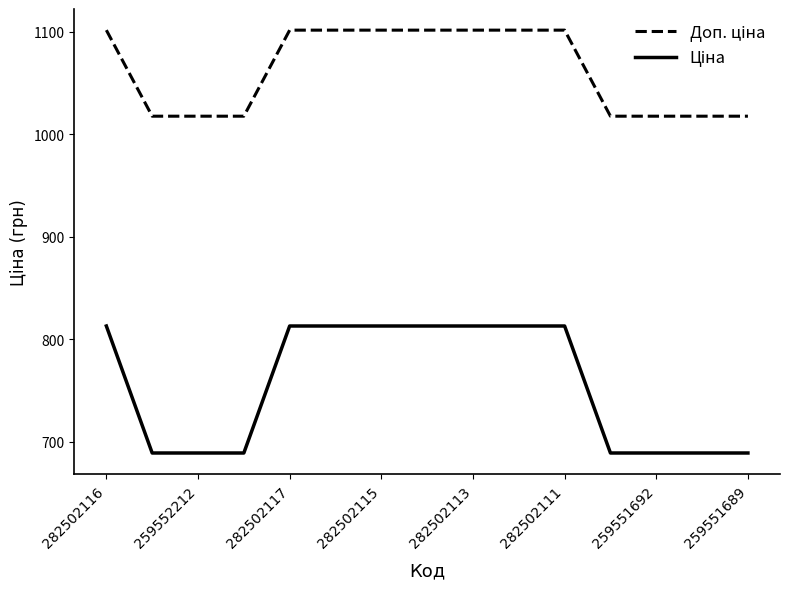

What is the greatest value displayed?

1101.8